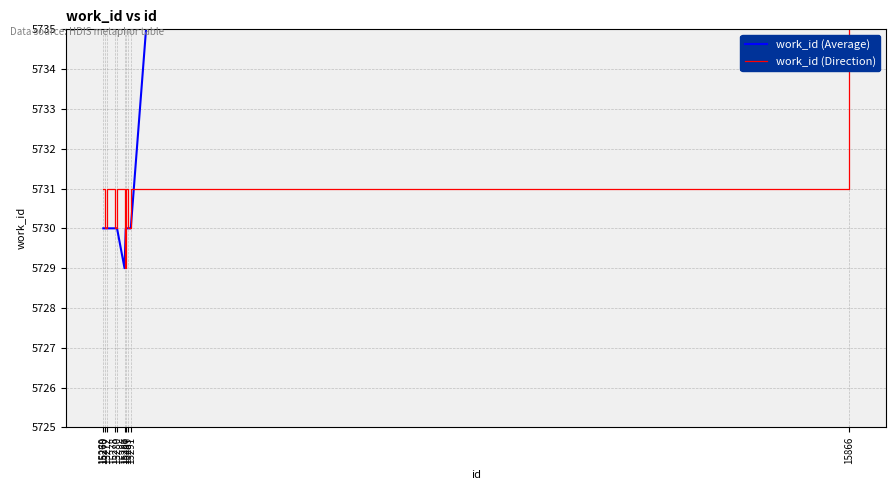

True or false: work_id (Direction) and work_id (Average) intersect in this chart.

False